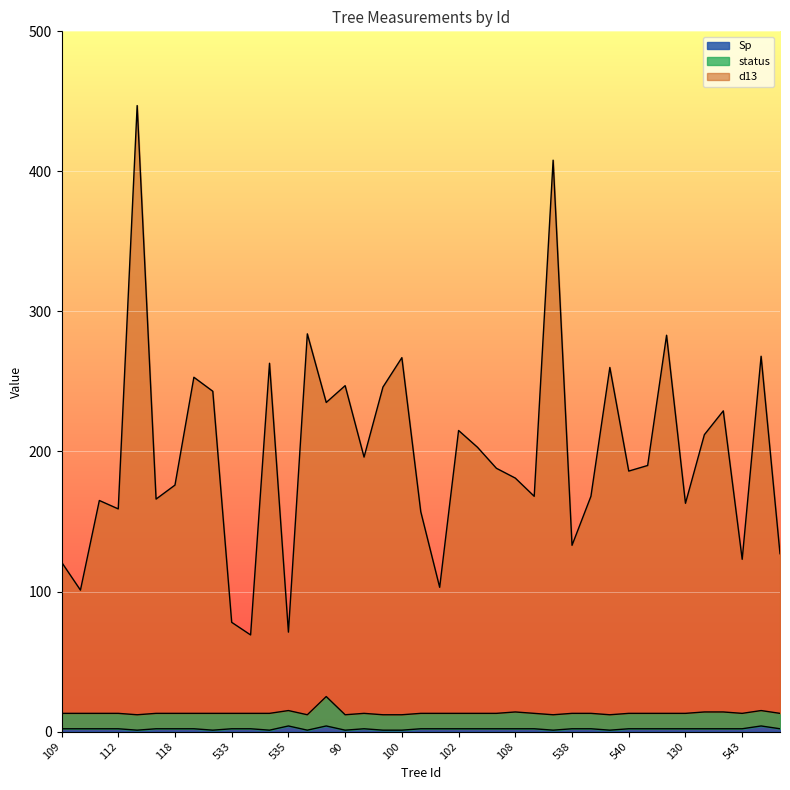

The value of d13 at 107 is 188. True or false?

True